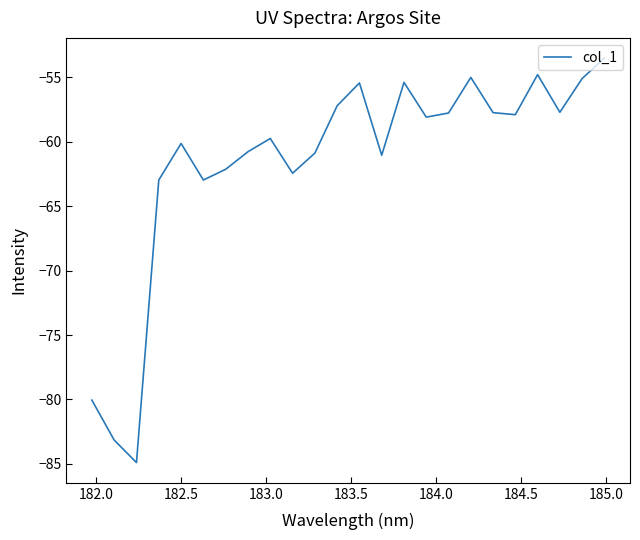

What is the difference between the maximum and minimum values?

31.4